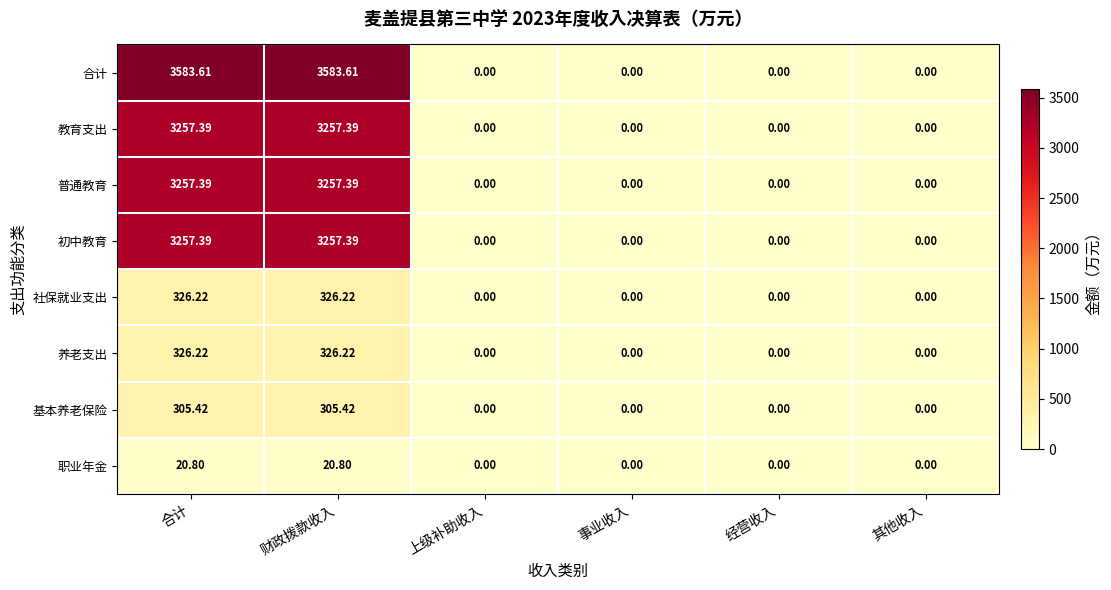

Which series has the widest spread of values?

合计